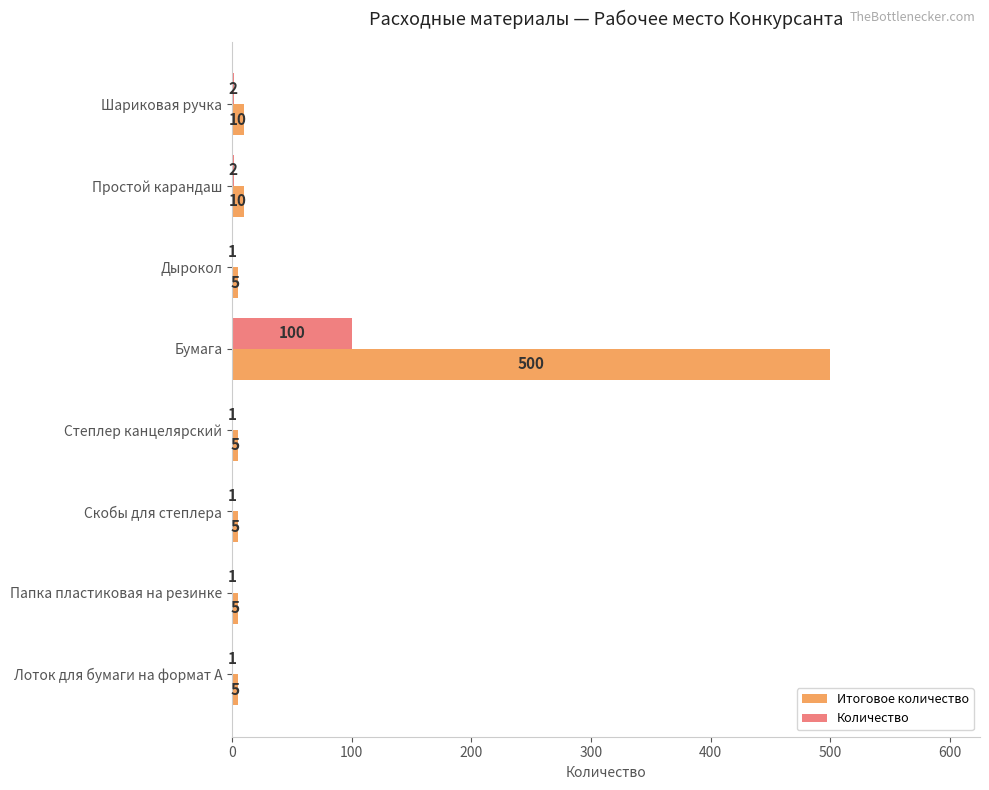

Which label corresponds to the largest value in the chart?

Бумага